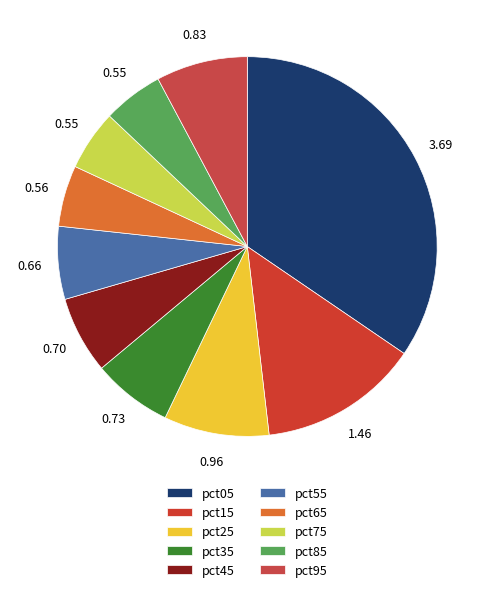

Approximately how many times larger is the value at pct15 compared to pct05?

0.4